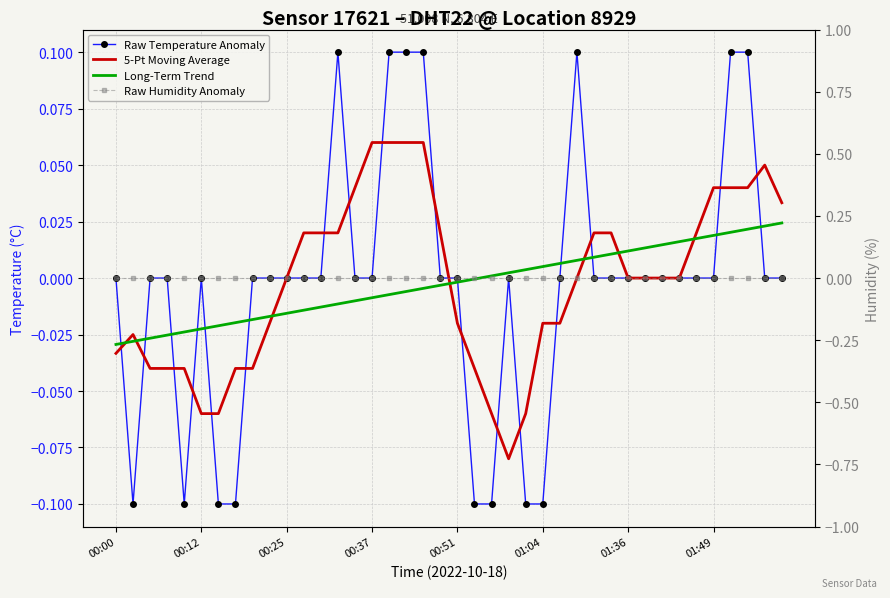

What are all the series names shown in the legend?

Raw Temperature Anomaly, 5-Pt Moving Average, Long-Term Trend, Raw Humidity Anomaly